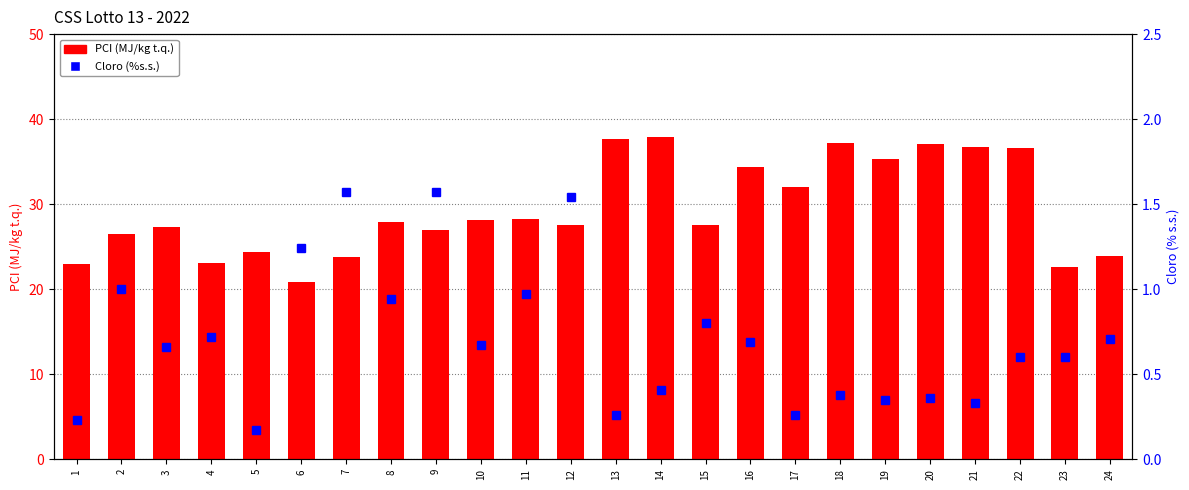

Reading right to left, transcribe all the data shown in this chart.

PCI (MJ/kg t.q.): 23.9	22.6	36.6	36.7	37.1	35.3	37.2	32.0	34.3	27.6	37.9	37.7	27.6	28.2	28.1	27.0	27.9	23.8	20.9	24.4	23.1	27.3	26.5	23.0
Cloro (%s.s.): 0.7	0.6	0.6	0.3	0.4	0.3	0.4	0.3	0.7	0.8	0.4	0.3	1.5	1.0	0.7	1.6	0.9	1.6	1.2	0.2	0.7	0.7	1.0	0.2